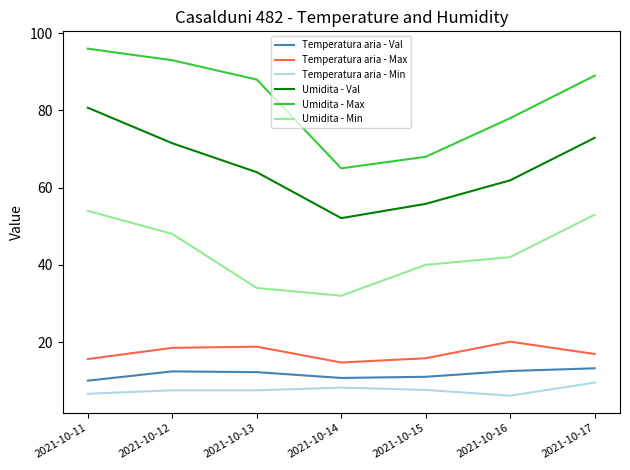

Where is Umidita - Max nearest to the value 80?

2021-10-16